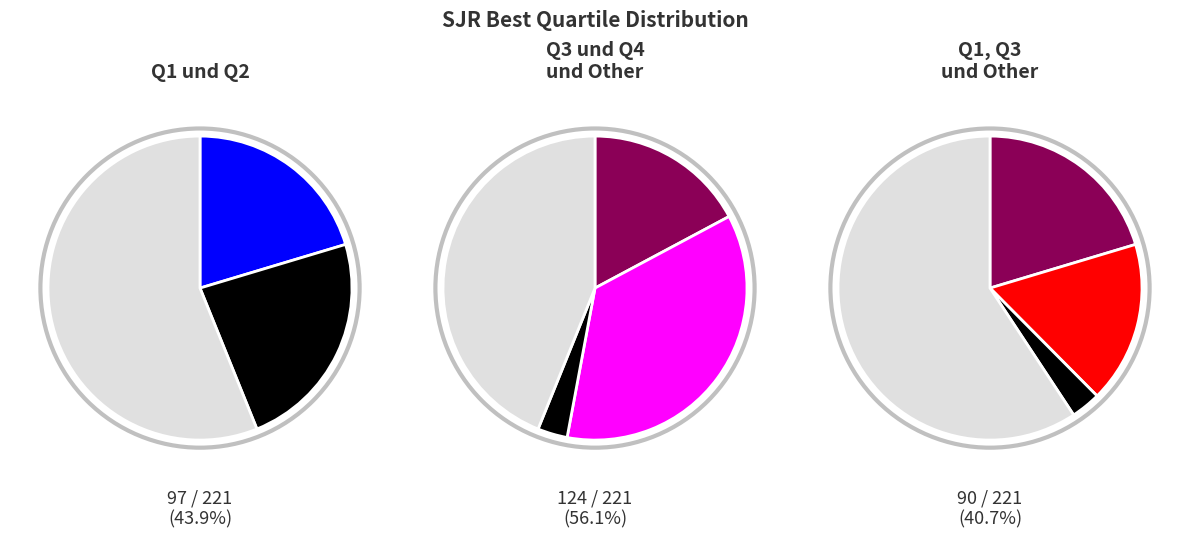

What is the smallest slice in the pie chart?

Other